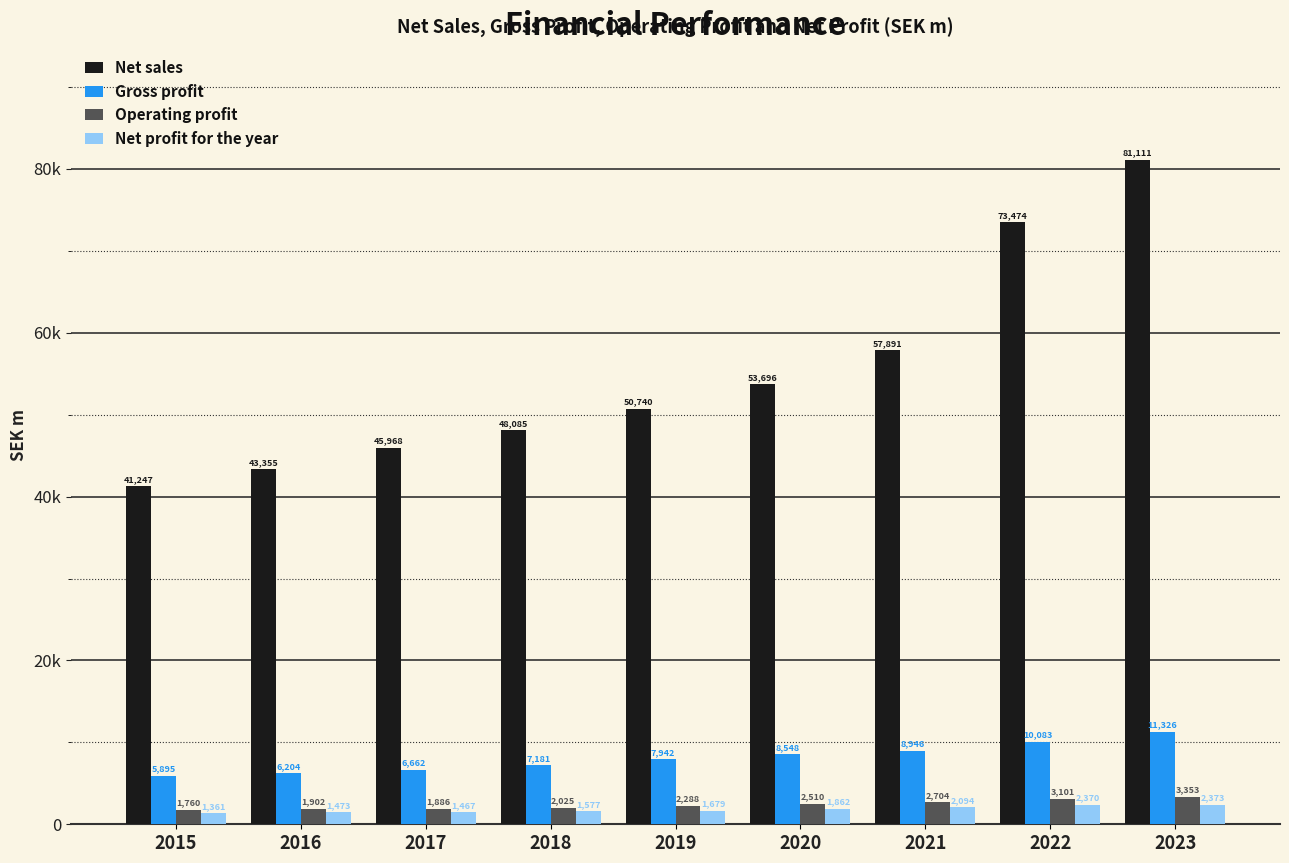

Reading left to right, extract all data points from this chart.

Net sales: 2015=41247	2016=43355	2017=45968	2018=48085	2019=50740	2020=53696	2021=57891	2022=73474	2023=81111
Gross profit: 2015=5895	2016=6204	2017=6662	2018=7181	2019=7942	2020=8548	2021=8946	2022=10083	2023=11326
Operating profit: 2015=1760	2016=1902	2017=1886	2018=2025	2019=2288	2020=2510	2021=2704	2022=3101	2023=3353
Net profit for the year: 2015=1361	2016=1473	2017=1467	2018=1577	2019=1679	2020=1862	2021=2094	2022=2370	2023=2373